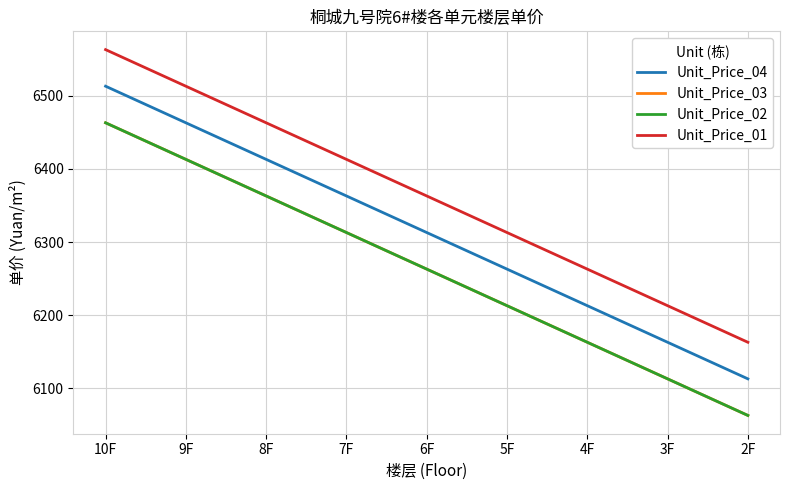

At how many categories does at least one series exceed 6470?

2